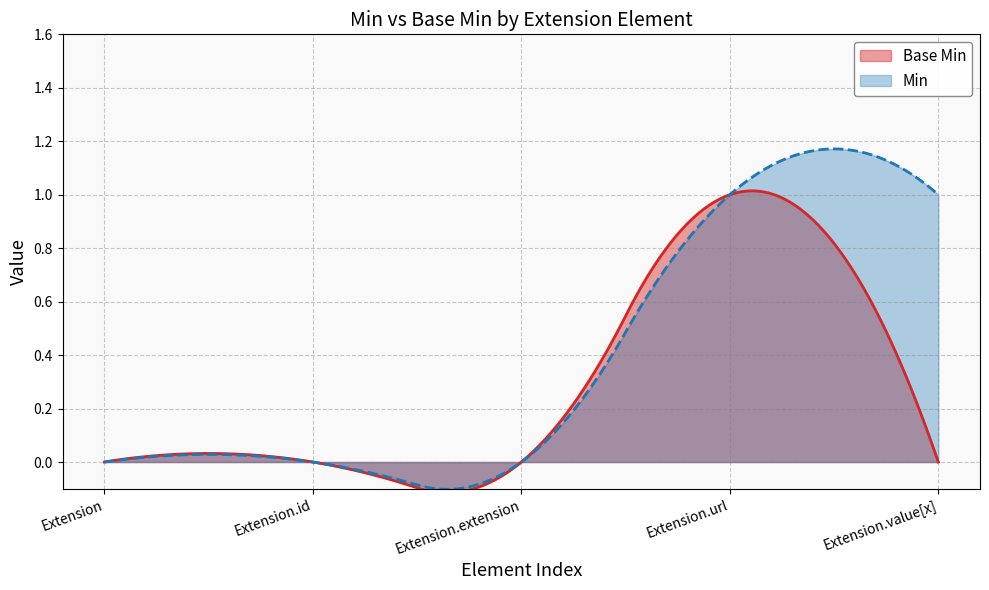

Reading left to right, what are all the values shown in this chart?

Base Min: 0	0	0	1	0
Min: 0	0	0	1	1